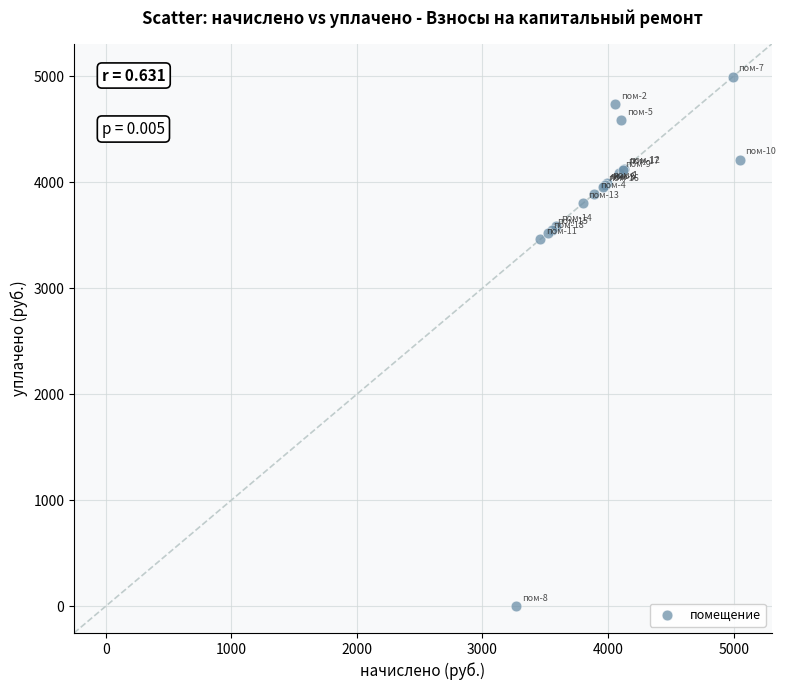

What Y value in the scatter plot is closest to 2496?

3461.0